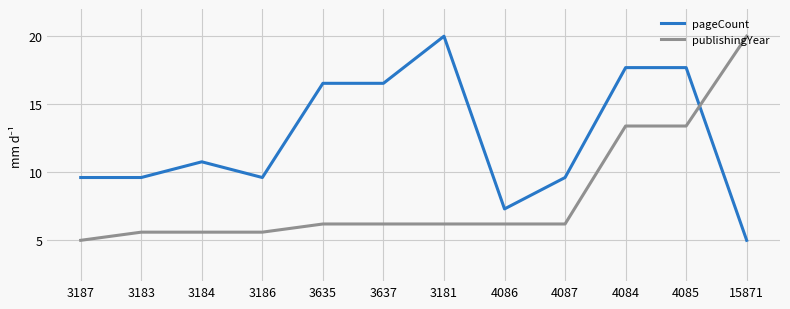

At which label does pageCount first exceed 10?

3184